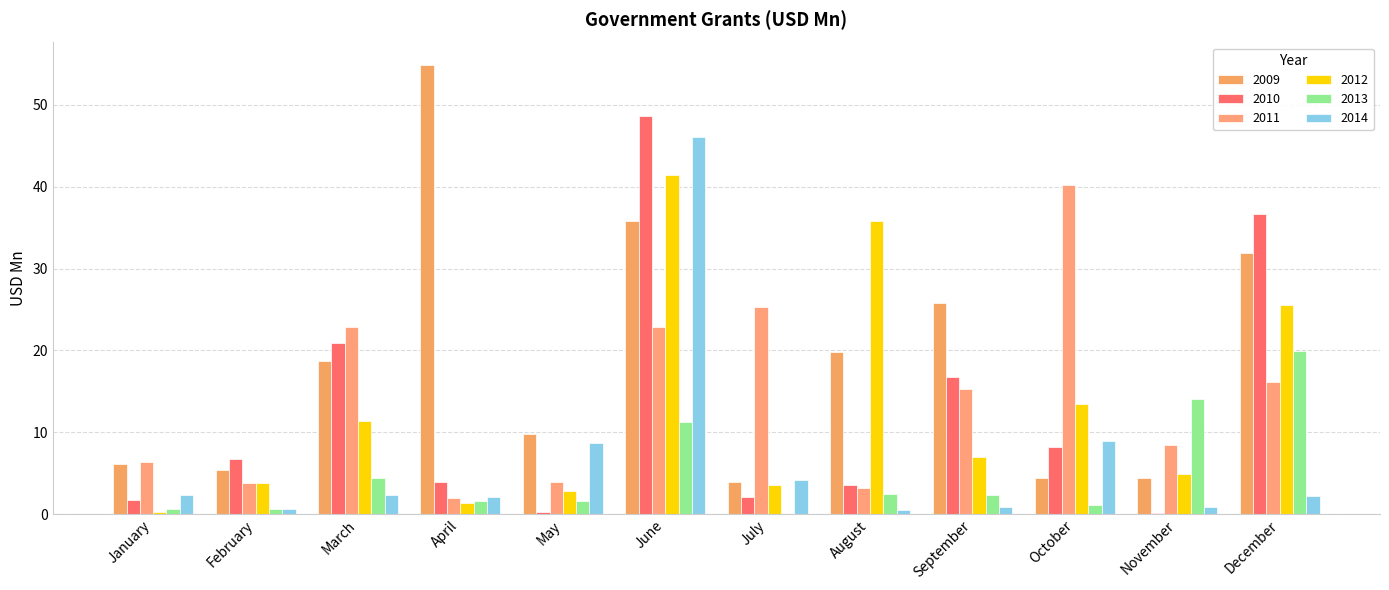

At which category is the sum across all series the highest?

June